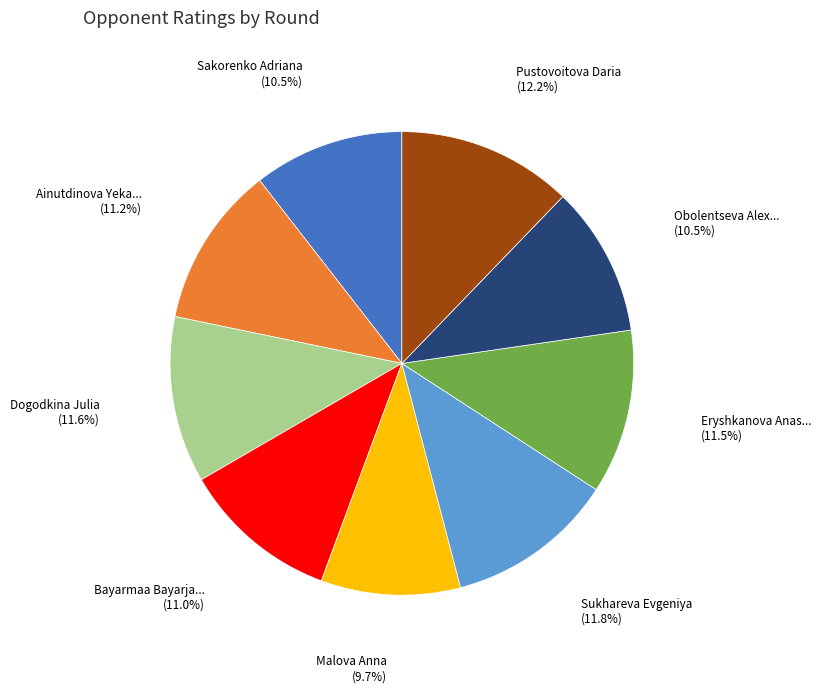

Is there any slice that represents more than half of the pie?

No